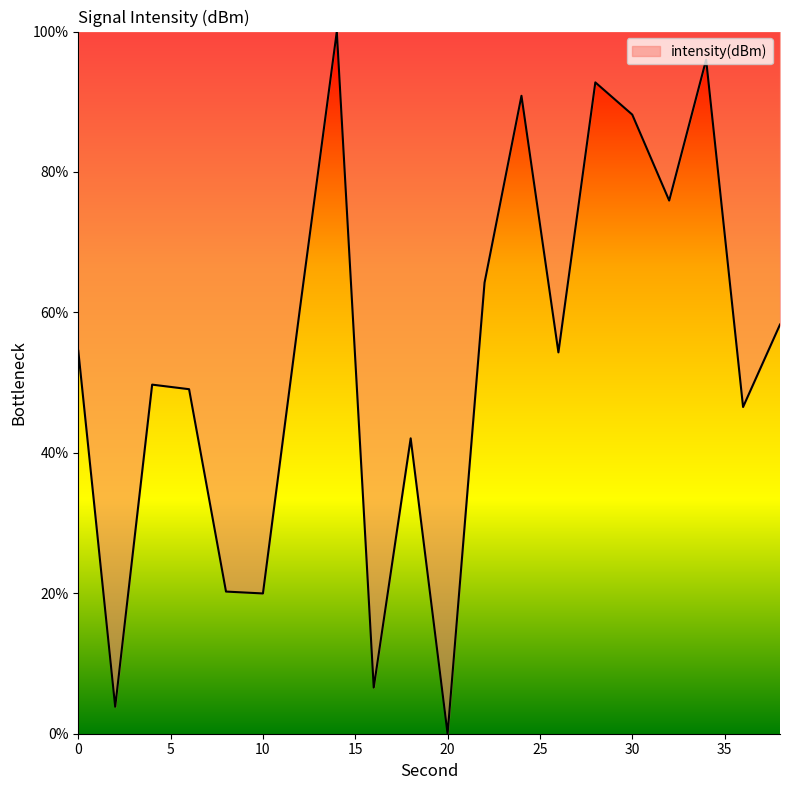

What is the maximum value shown in the chart?

100.0